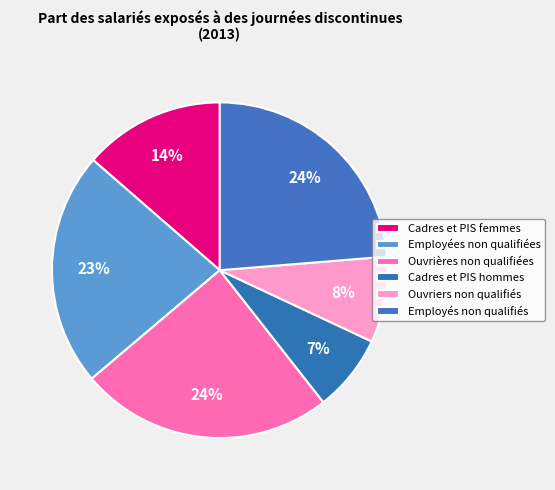

Does any single category account for the majority?

No